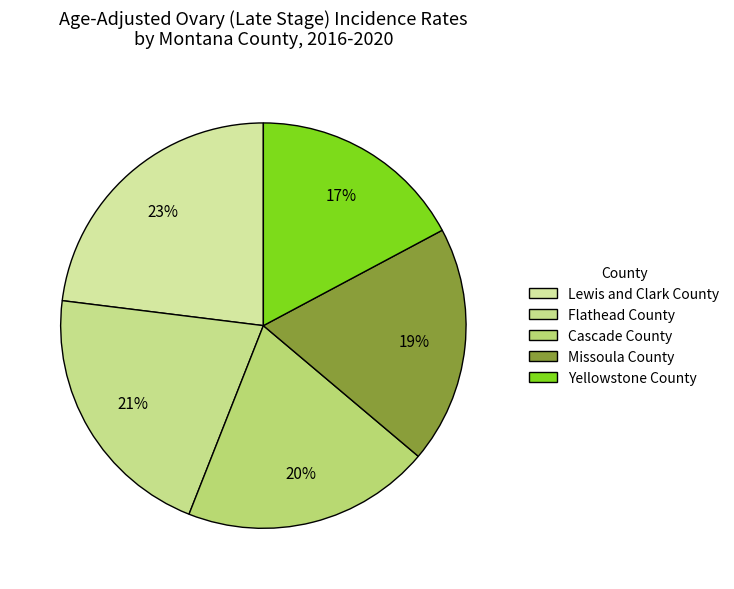

Combined, what portion of the pie is Flathead County and Cascade County?

40.8%